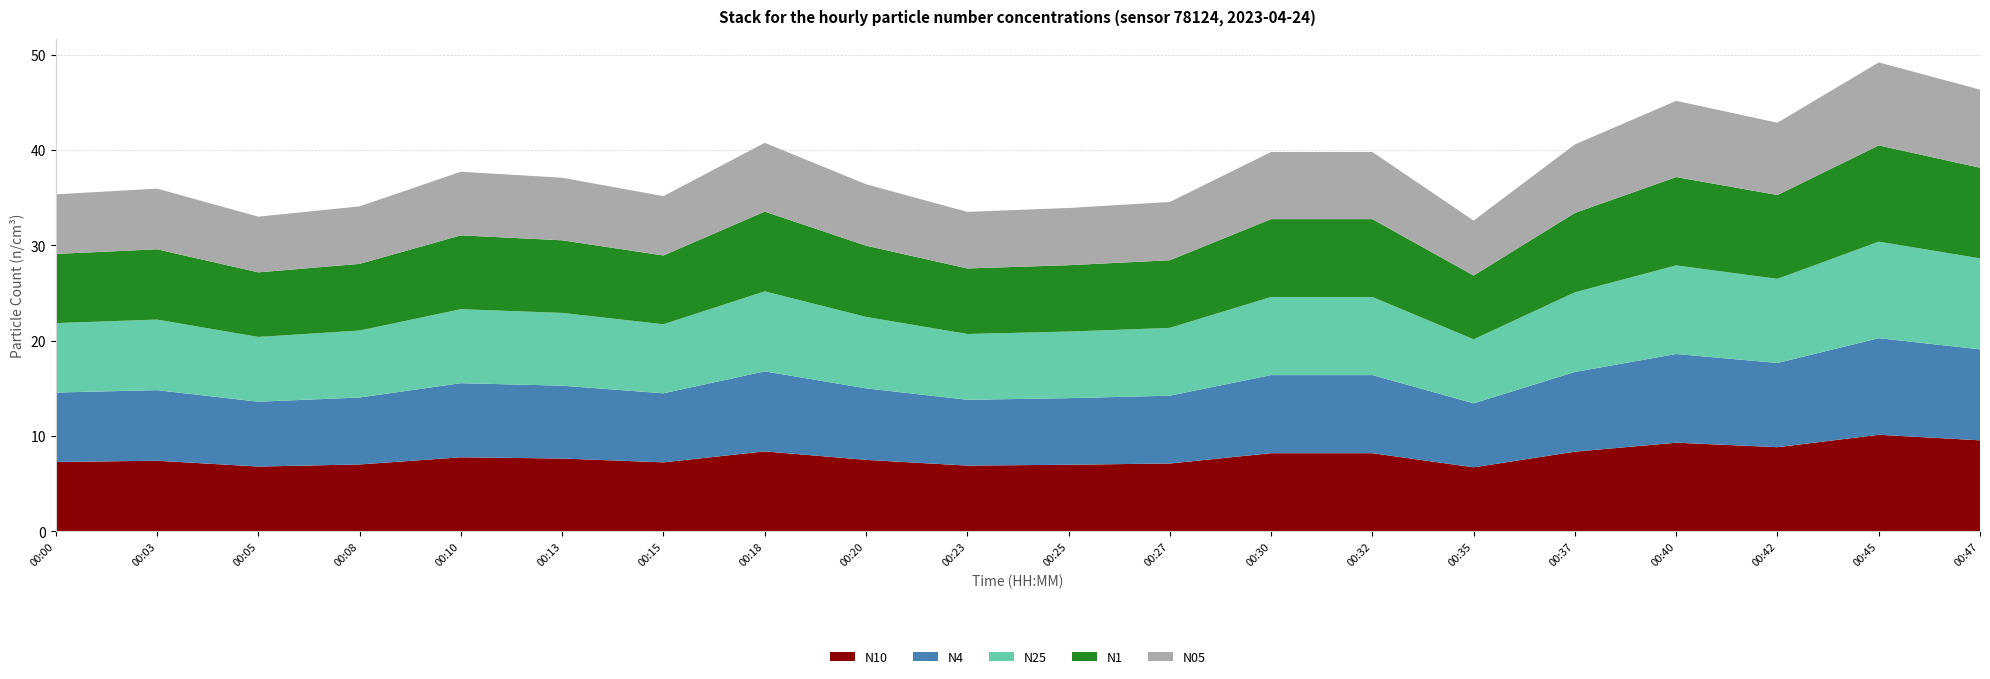

Reading left to right, list all the values displayed in this chart.

N10: 00:00=7.3	00:03=7.4	00:05=6.8	00:08=7.0	00:10=7.8	00:13=7.6	00:15=7.2	00:18=8.4	00:20=7.5	00:23=6.9	00:25=7.0	00:27=7.1	00:30=8.2	00:32=8.2	00:35=6.7	00:37=8.4	00:40=9.3	00:42=8.8	00:45=10.1	00:47=9.6
N4: 00:00=7.3	00:03=7.4	00:05=6.8	00:08=7.0	00:10=7.8	00:13=7.6	00:15=7.2	00:18=8.4	00:20=7.5	00:23=6.9	00:25=7.0	00:27=7.1	00:30=8.2	00:32=8.2	00:35=6.7	00:37=8.4	00:40=9.3	00:42=8.8	00:45=10.1	00:47=9.5
N25: 00:00=7.3	00:03=7.4	00:05=6.8	00:08=7.0	00:10=7.8	00:13=7.6	00:15=7.2	00:18=8.4	00:20=7.5	00:23=6.9	00:25=7.0	00:27=7.1	00:30=8.2	00:32=8.2	00:35=6.7	00:37=8.3	00:40=9.3	00:42=8.8	00:45=10.1	00:47=9.5
N1: 00:00=7.2	00:03=7.4	00:05=6.8	00:08=7.0	00:10=7.7	00:13=7.6	00:15=7.2	00:18=8.4	00:20=7.5	00:23=6.9	00:25=7.0	00:27=7.1	00:30=8.2	00:32=8.2	00:35=6.7	00:37=8.3	00:40=9.3	00:42=8.8	00:45=10.1	00:47=9.5
N05: 00:00=6.2	00:03=6.4	00:05=5.8	00:08=6.0	00:10=6.7	00:13=6.6	00:15=6.2	00:18=7.2	00:20=6.4	00:23=5.9	00:25=6.0	00:27=6.1	00:30=7.0	00:32=7.0	00:35=5.8	00:37=7.2	00:40=8.0	00:42=7.6	00:45=8.7	00:47=8.2